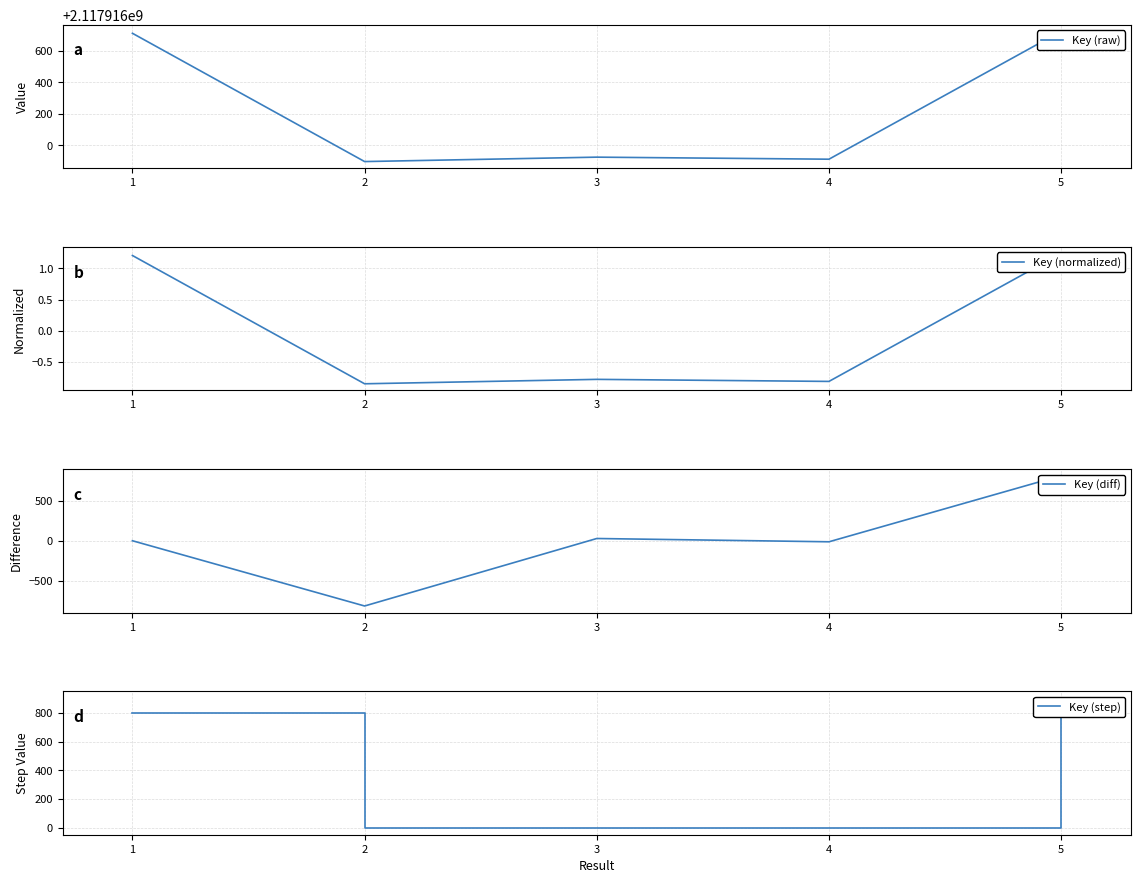

How many series are shown in this chart?

4